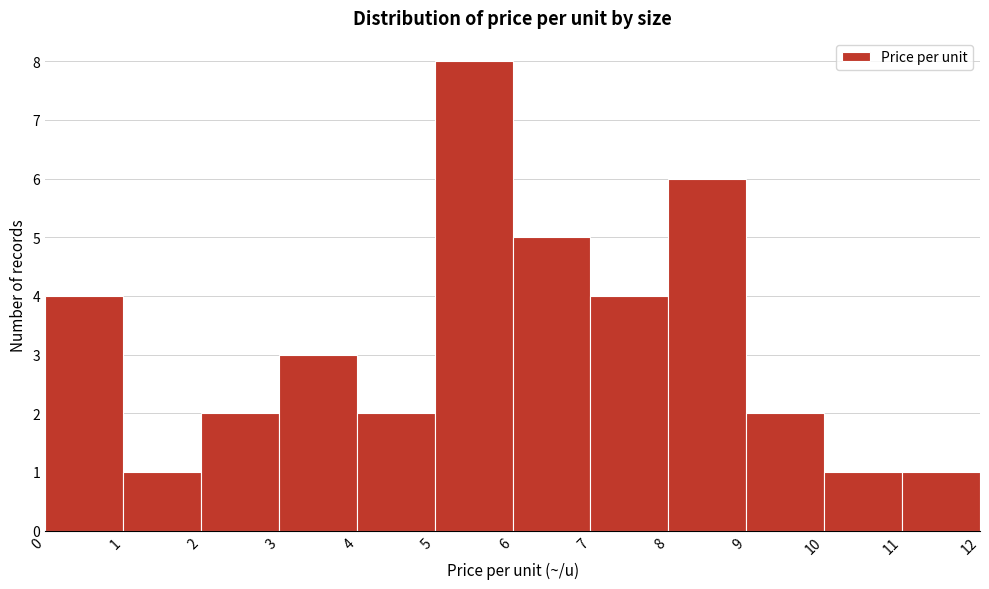

What is the height of the bar covering 3 to 4 on the x-axis? The values are not printed on the chart, so give them approximately, as read against the axis.

3